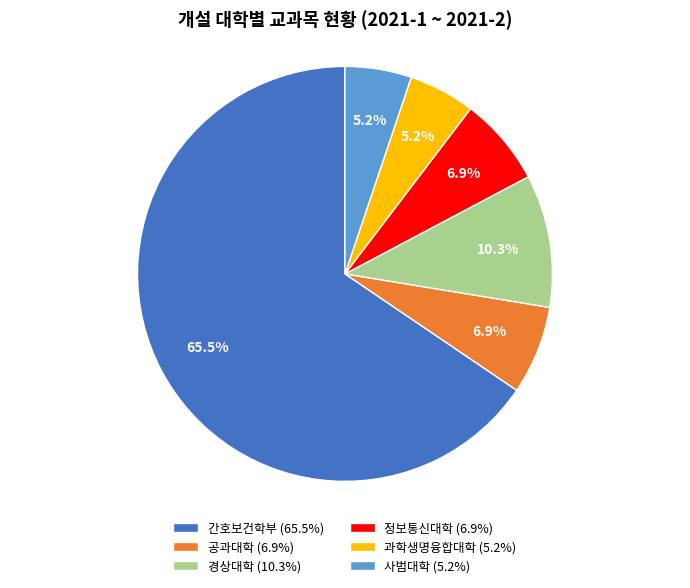

Between 경상대학 (10.3%) and 정보통신대학 (6.9%), which is larger?

경상대학 (10.3%)